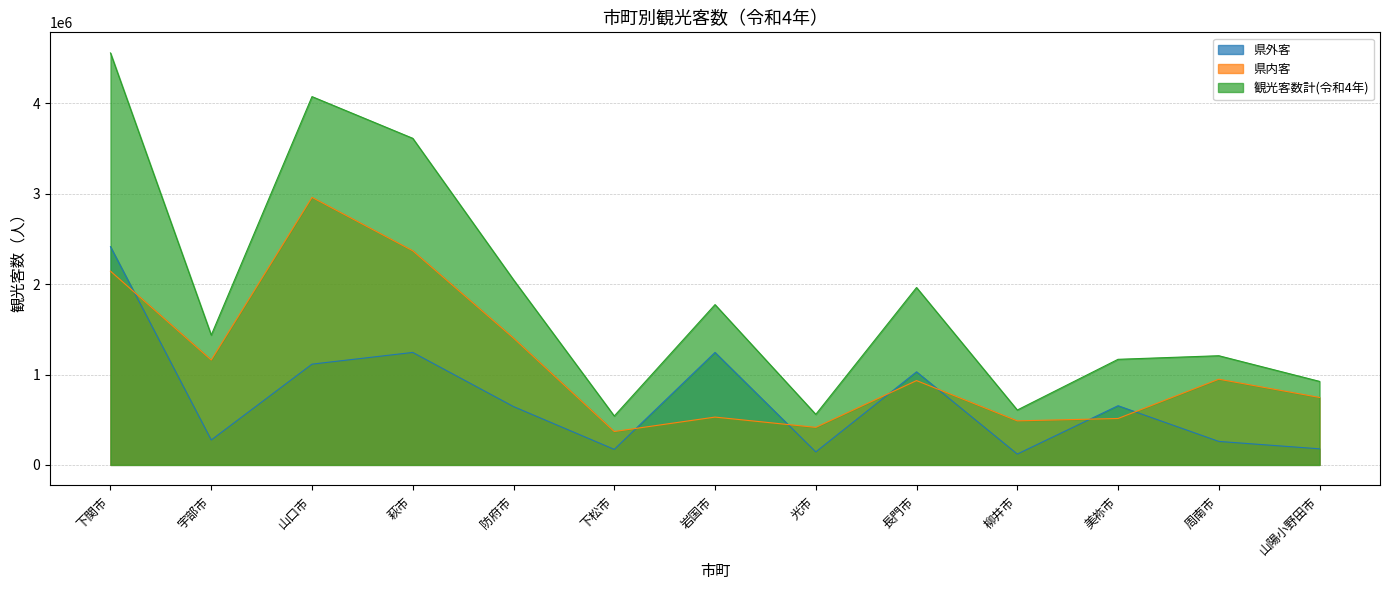

Reading left to right, what are all the values shown in this chart?

県外客: 2415251	275737	1115101	1244627	645565	171698	1244814	143883	1030096	120039	654900	259856	177819
県内客: 2144119	1160766	2960963	2369794	1403371	369457	529113	415428	933066	487303	513640	948386	746505
観光客数計(令和4年): 4559370	1436503	4076064	3614421	2048936	541155	1773927	559311	1963162	607342	1168540	1208242	924324